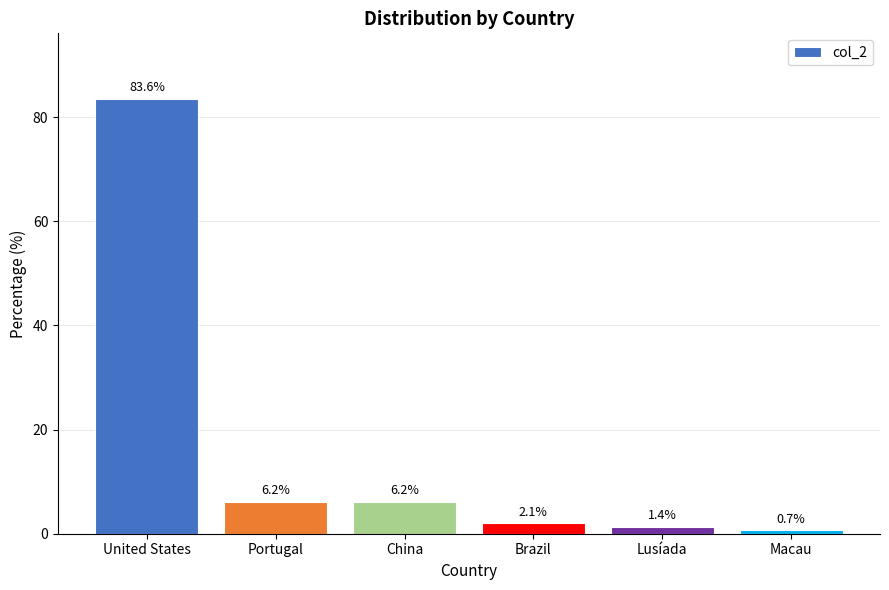

Reading left to right, what are all the values shown in this chart?

83.6	6.2	6.2	2.1	1.4	0.7